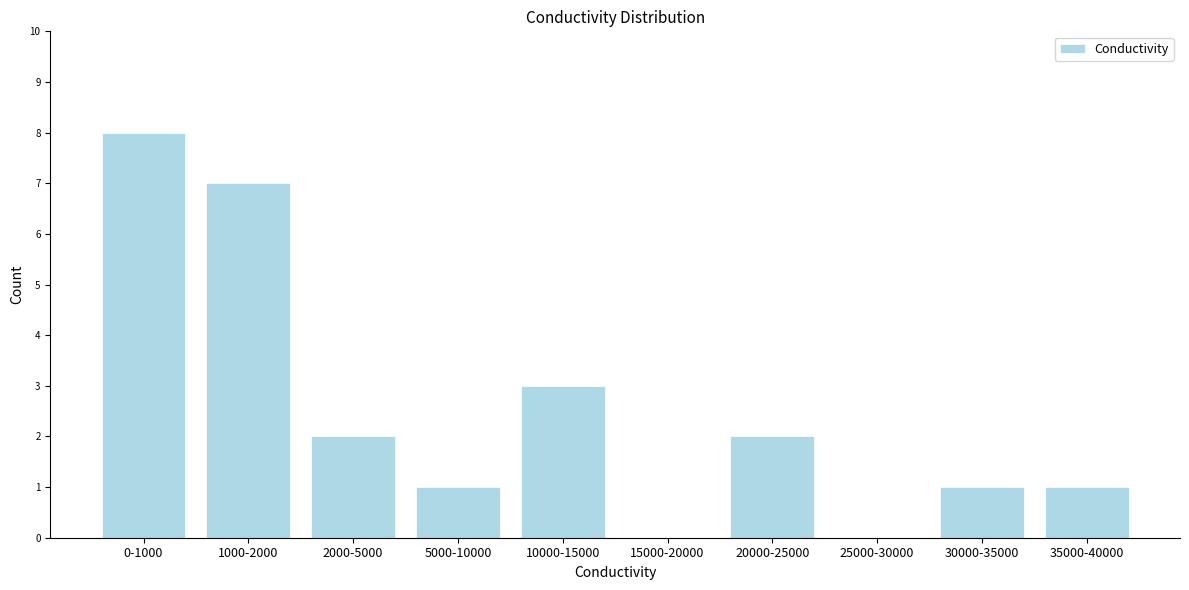

Reading left to right, list all the values displayed in this chart.

0-1000=8	1000-2000=7	2000-5000=2	5000-10000=1	10000-15000=3	15000-20000=0	20000-25000=2	25000-30000=0	30000-35000=1	35000-40000=1